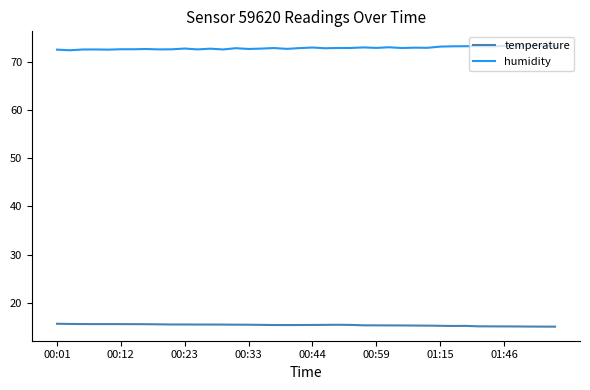

Rank the series by their maximum value, from highest to lowest.

humidity, temperature